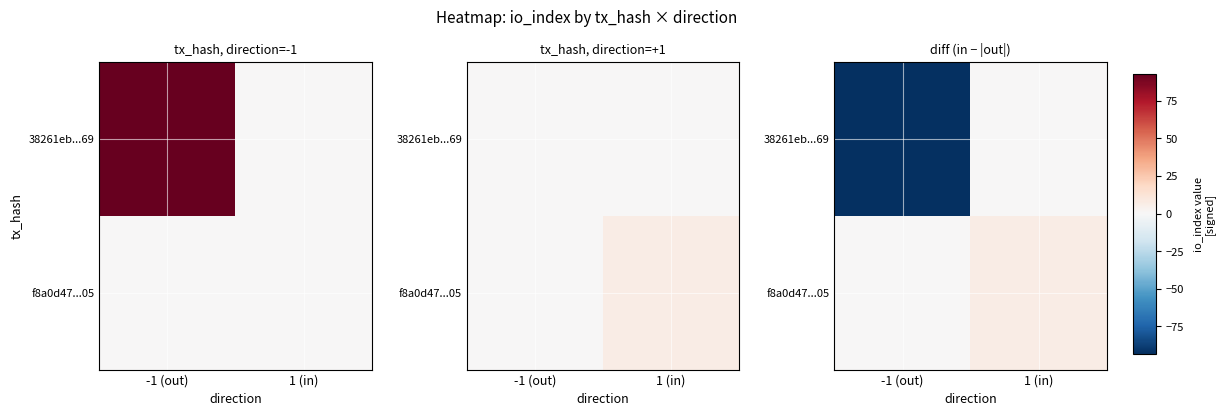

How many negative values does the 38261eb...69 series have?

1